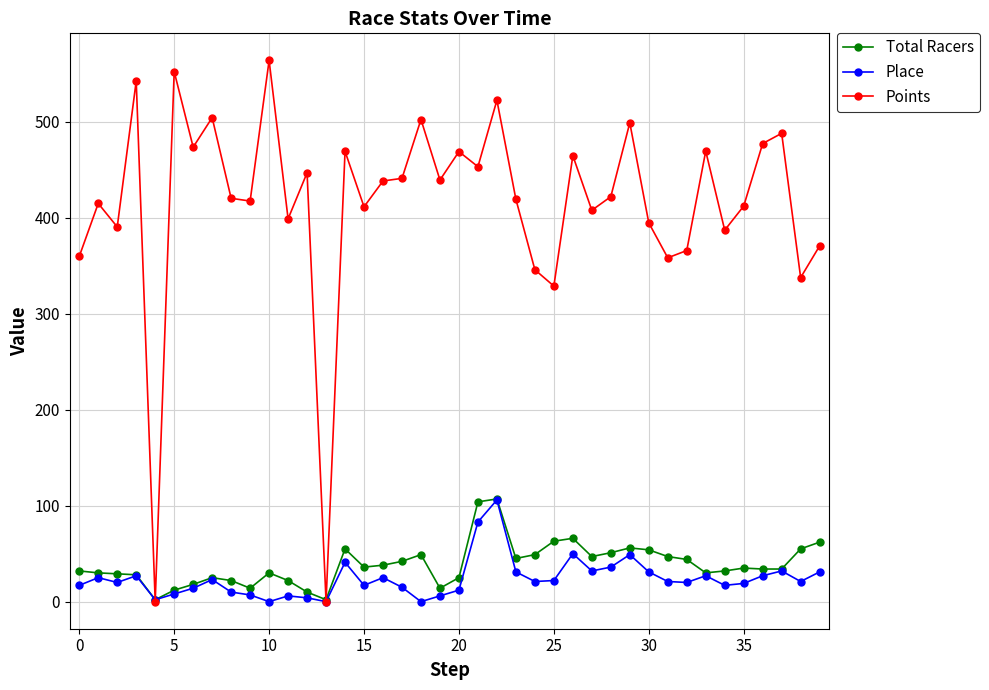

What is the maximum value for Total Racers?

107.0